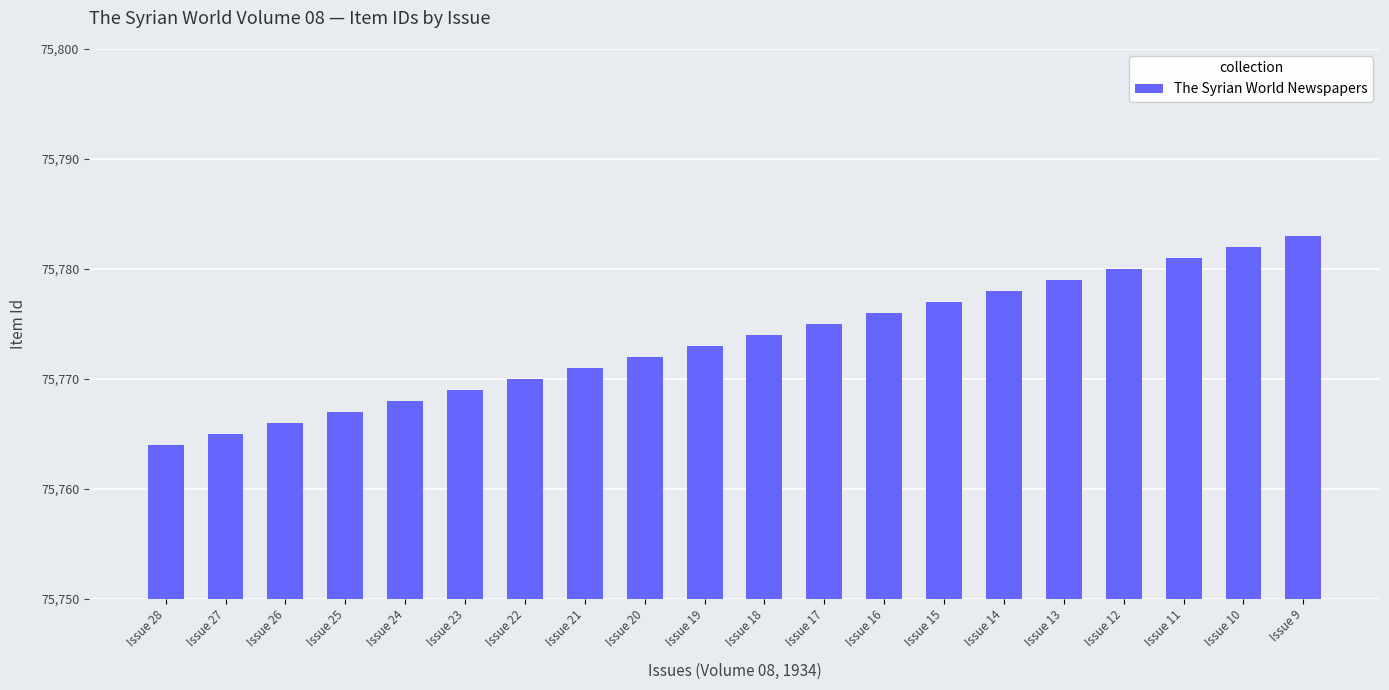

What is the value of the 13th bar from the left?

75776